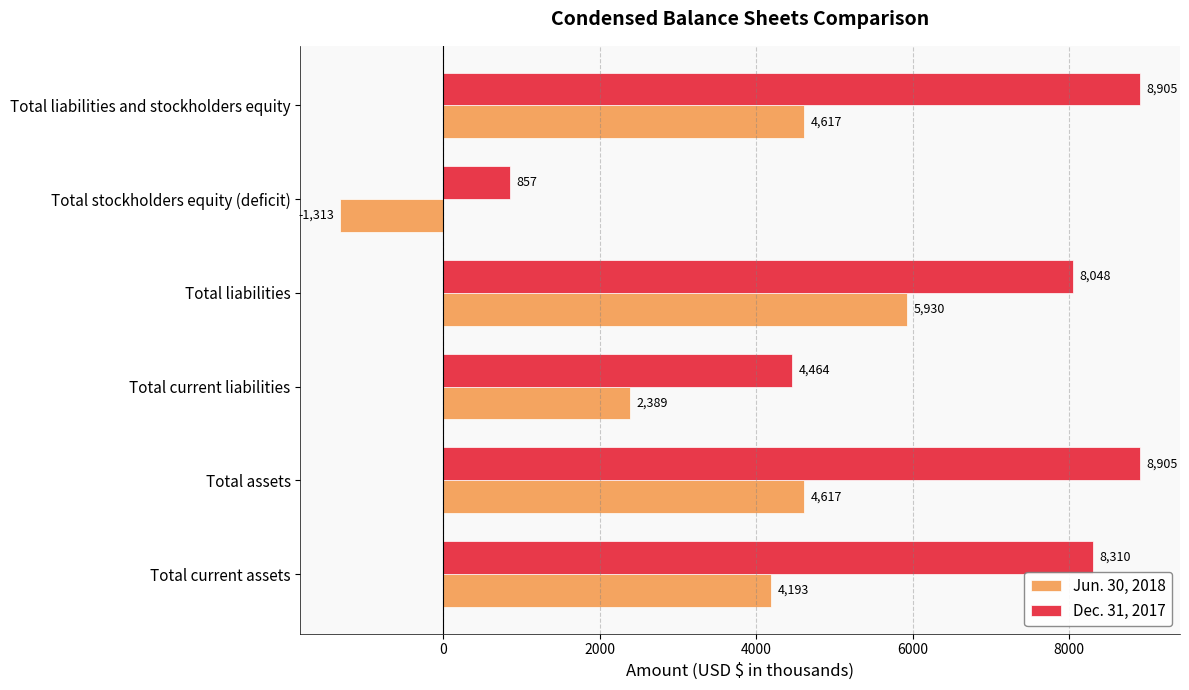

How many series are shown in this chart?

2